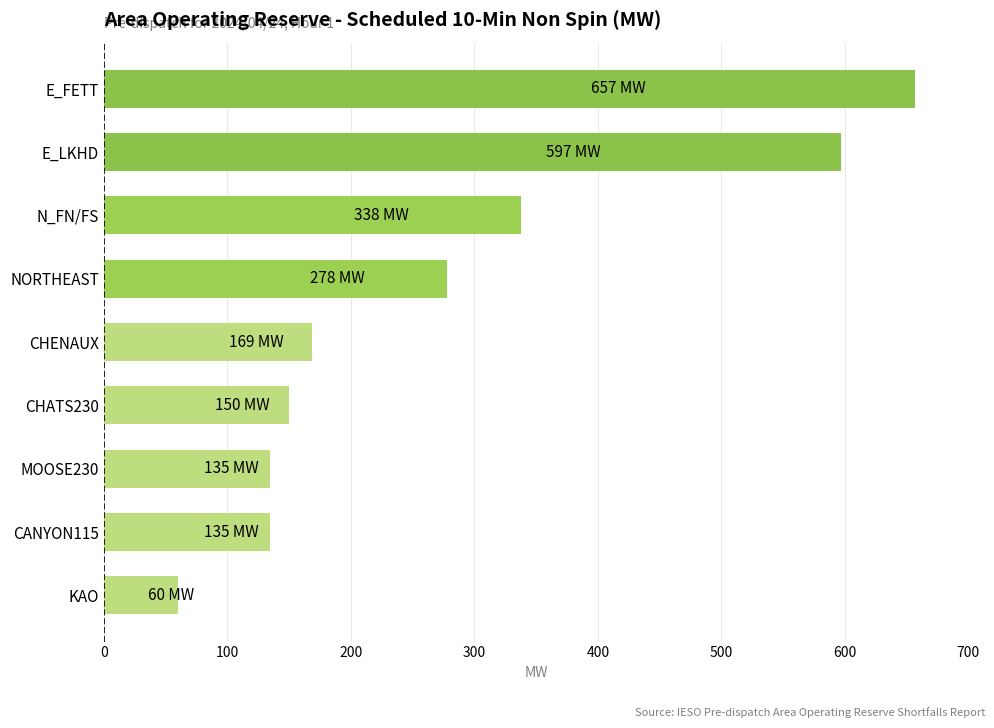

Reading top to bottom, what are all the values shown in this chart?

E_FETT=657	E_LKHD=597	N_FN/FS=338	NORTHEAST=278	CHENAUX=169	CHATS230=150	MOOSE230=135	CANYON115=135	KAO=60